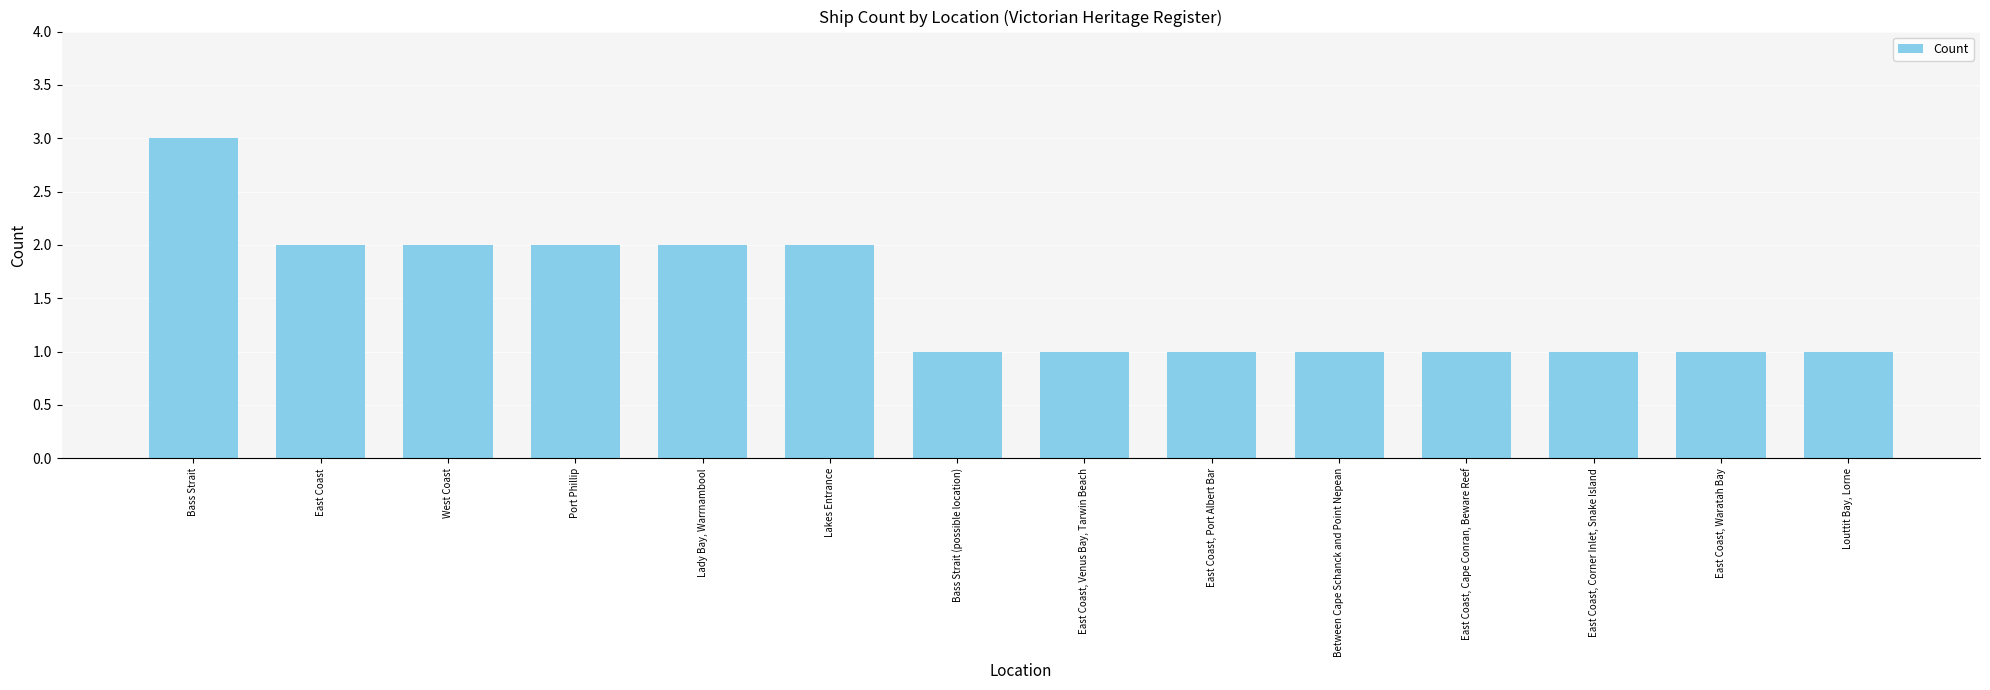

What is the smallest value displayed?

1